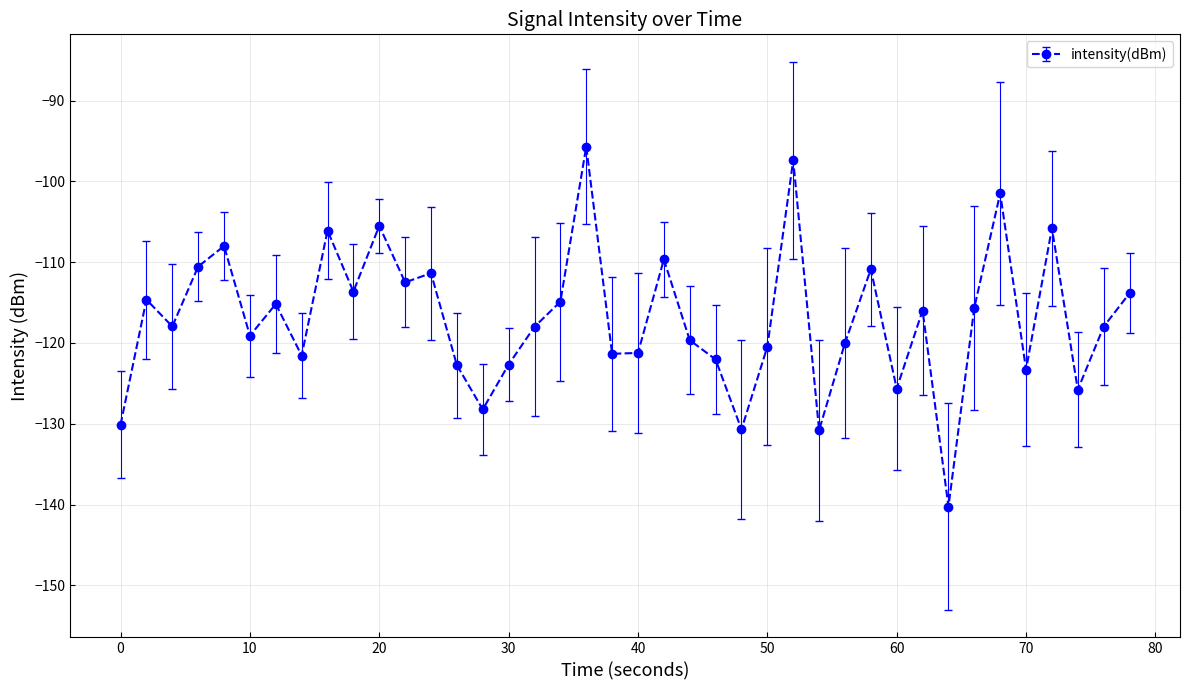

What is the value of the 29th point from the left?

-120.0